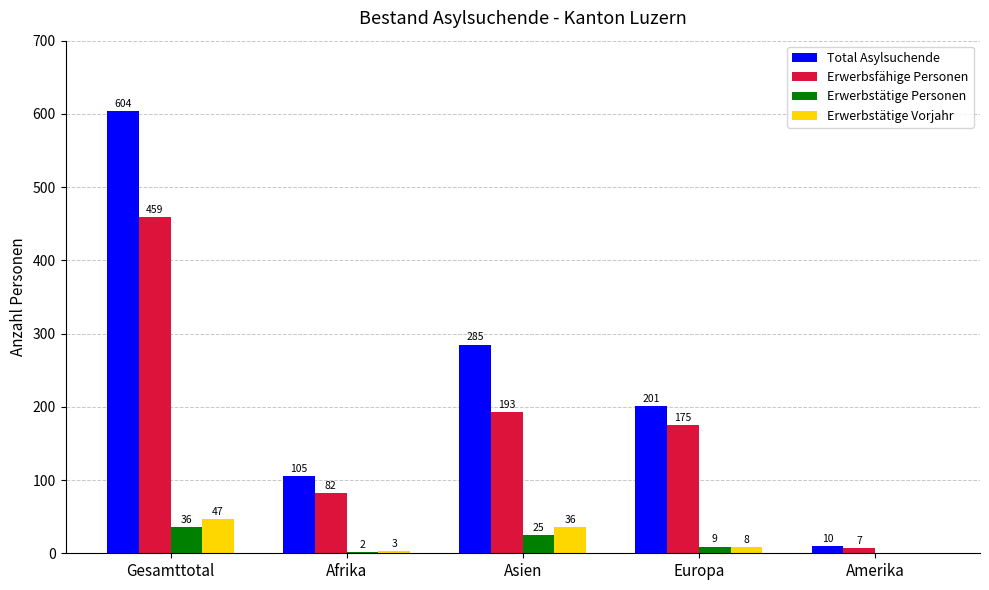

What is the sum of the Erwerbsfähige Personen values at Asien and Gesamttotal?

652